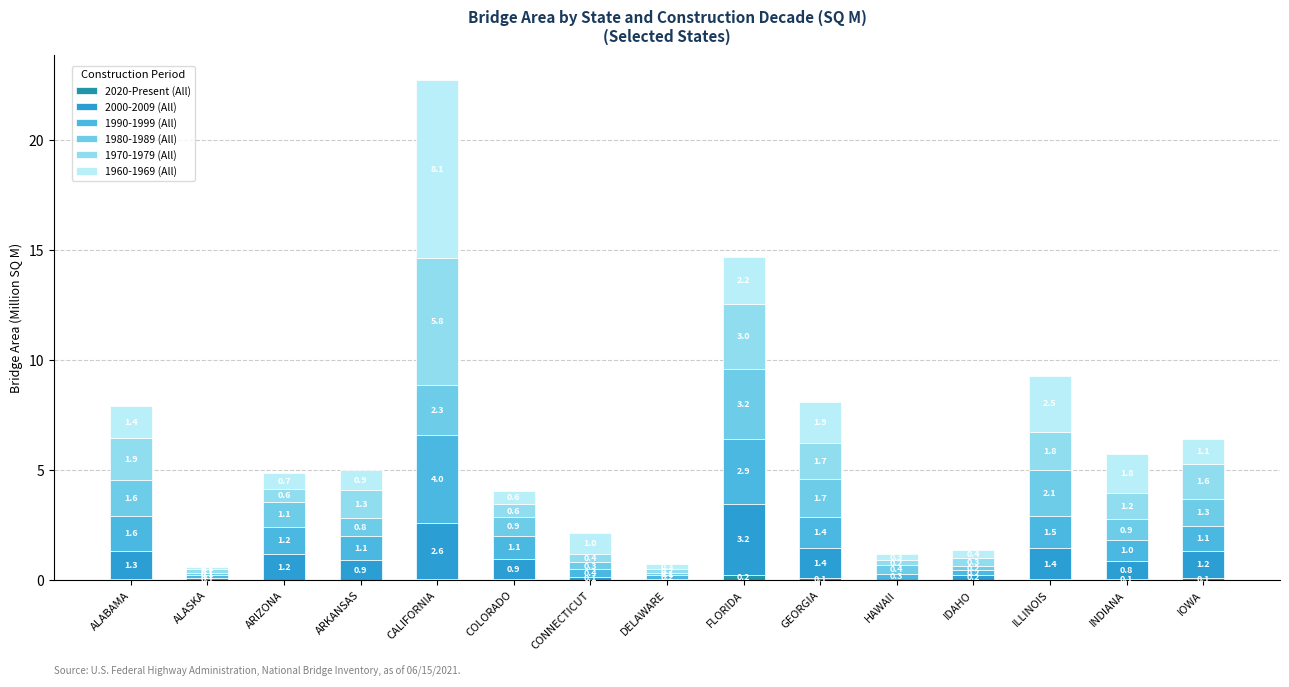

Does the chart contain stacked bars?

Yes